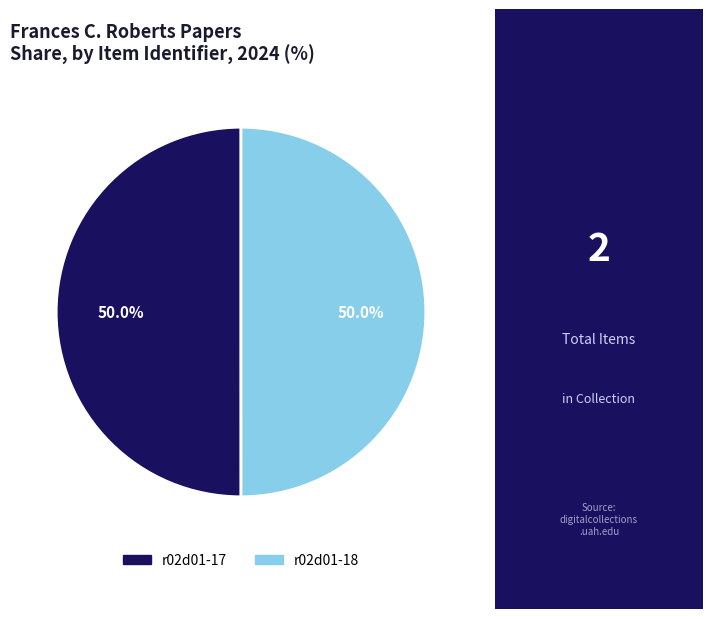

How many segments does this pie chart have?

2